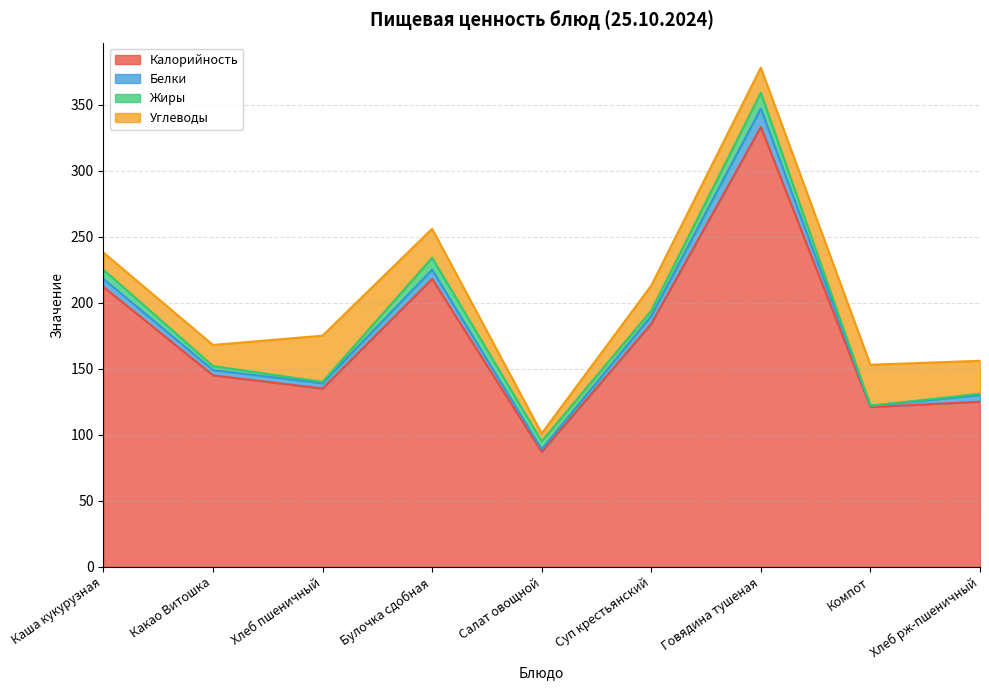

At which label does Калорийность reach its minimum?

Салат овощной